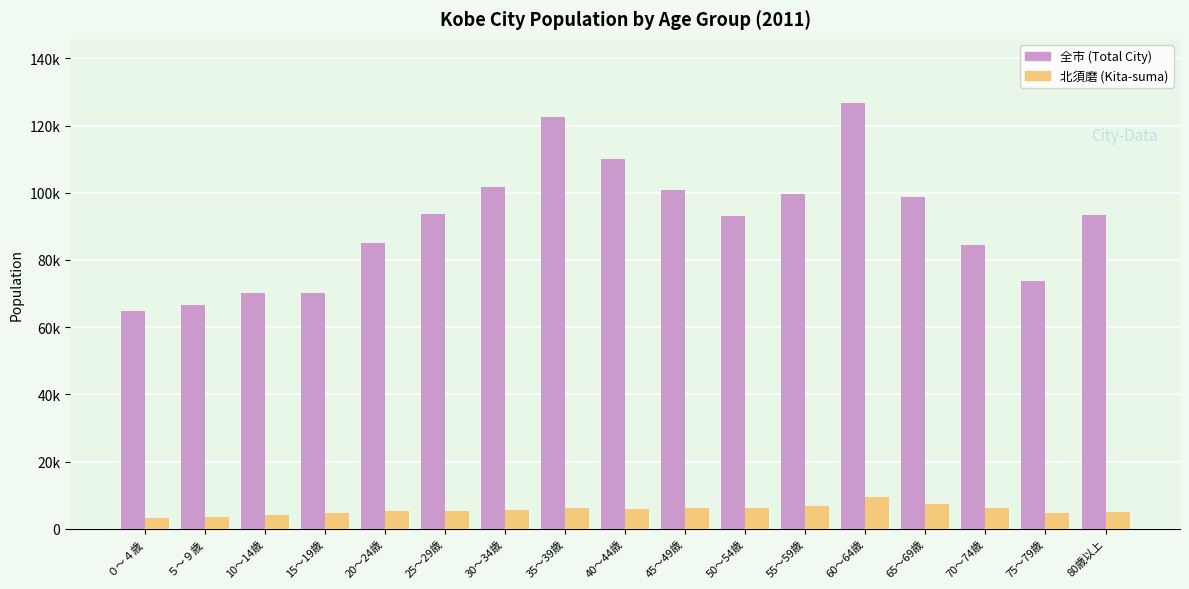

What is the sum of all 北須磨 (Kita-suma) values?

96668